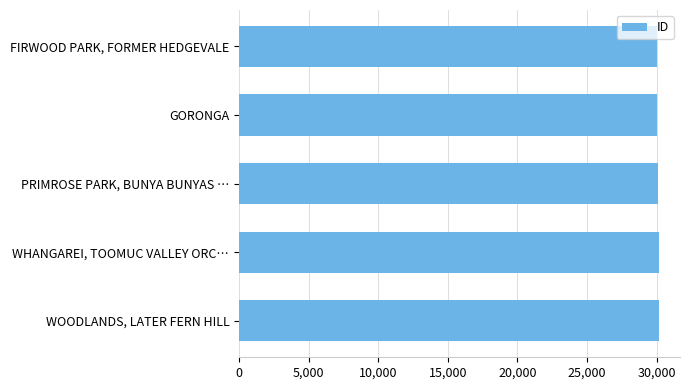

Rank the categories by value from highest to lowest.

WOODLANDS, LATER FERN HILL, WHANGAREI, TOOMUC VALLEY ORC…, PRIMROSE PARK, BUNYA BUNYAS …, GORONGA, FIRWOOD PARK, FORMER HEDGEVALE